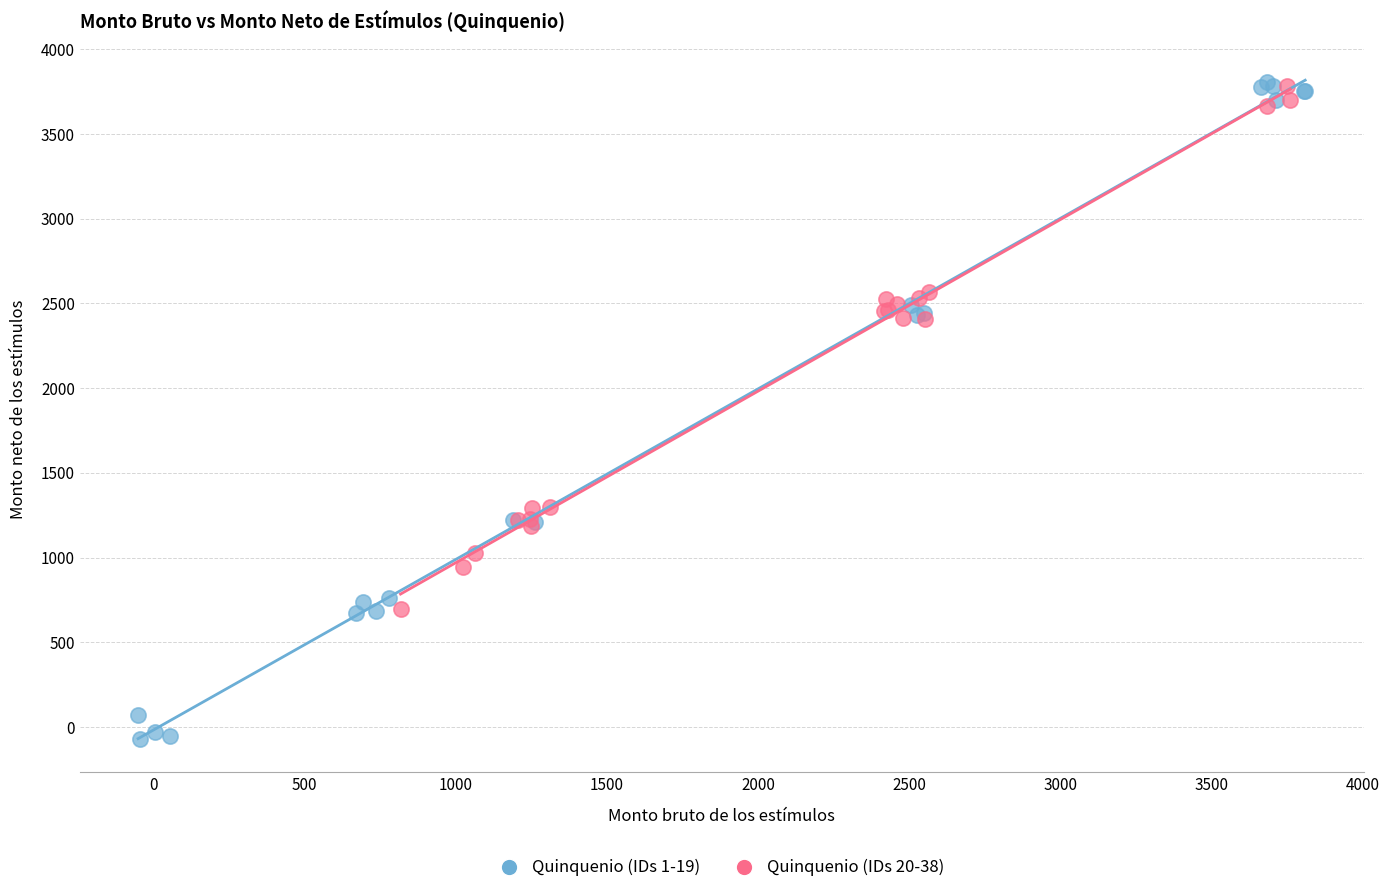

Which series has the largest Y range (max minus min)?

Quinquenio (IDs 1-19)